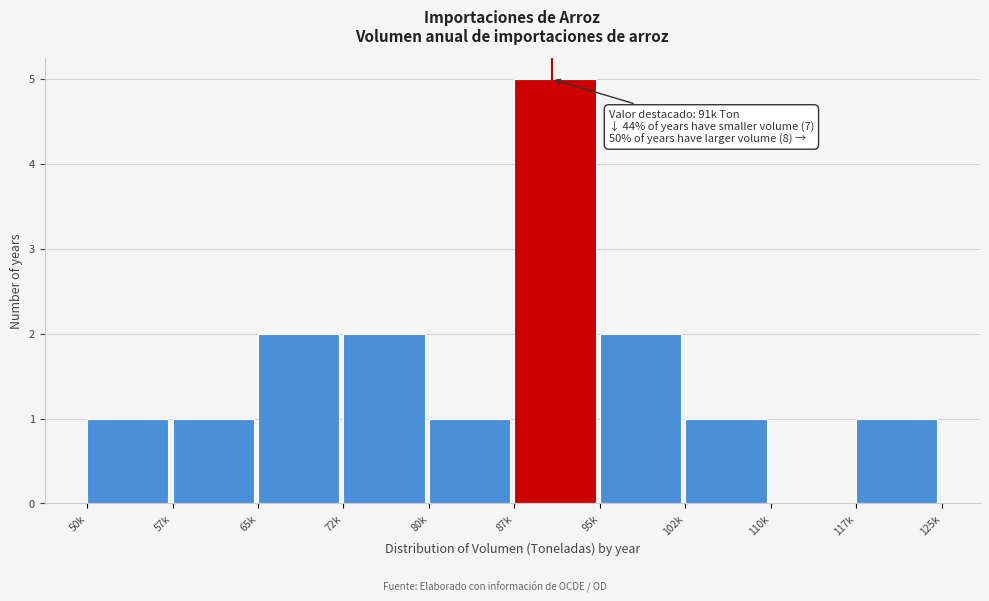

Reading right to left, extract all data points from this chart.

117k=1	110k=0	102k=1	95k=2	87k=5	80k=1	72k=2	65k=2	57k=1	50k=1